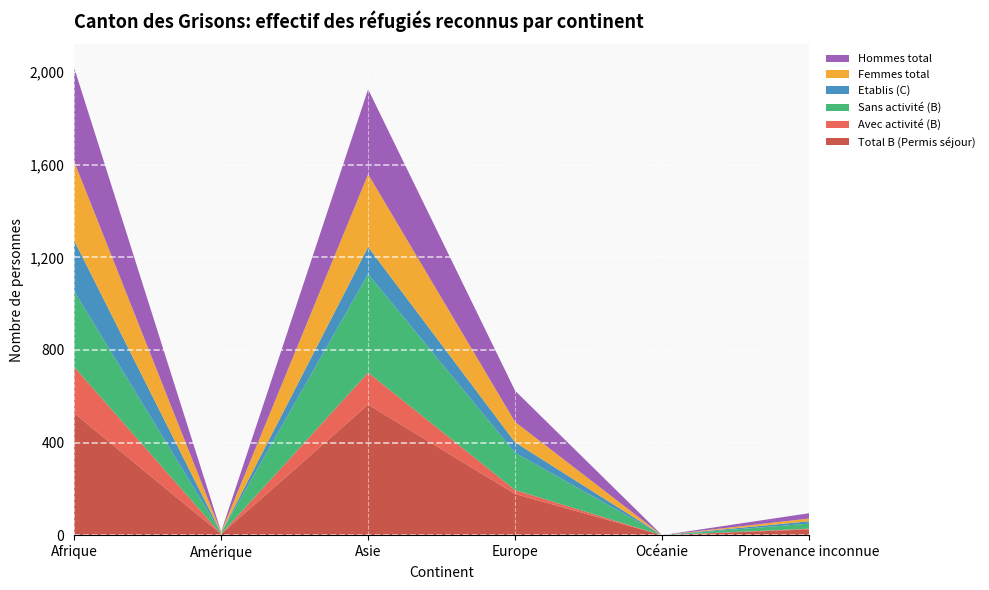

Reading left to right, list all the values displayed in this chart.

Total B (Permis séjour): Afrique=527	Amérique=5	Asie=564	Europe=178	Océanie=0	Provenance inconnue=25
Avec activité (B): Afrique=200	Amérique=0	Asie=138	Europe=17	Océanie=0	Provenance inconnue=3
Sans activité (B): Afrique=327	Amérique=5	Asie=426	Europe=161	Océanie=0	Provenance inconnue=22
Etablis (C): Afrique=219	Amérique=0	Asie=117	Europe=45	Océanie=0	Provenance inconnue=10
Femmes total: Afrique=341	Amérique=3	Asie=314	Europe=88	Océanie=0	Provenance inconnue=12
Hommes total: Afrique=405	Amérique=2	Asie=367	Europe=135	Océanie=0	Provenance inconnue=23